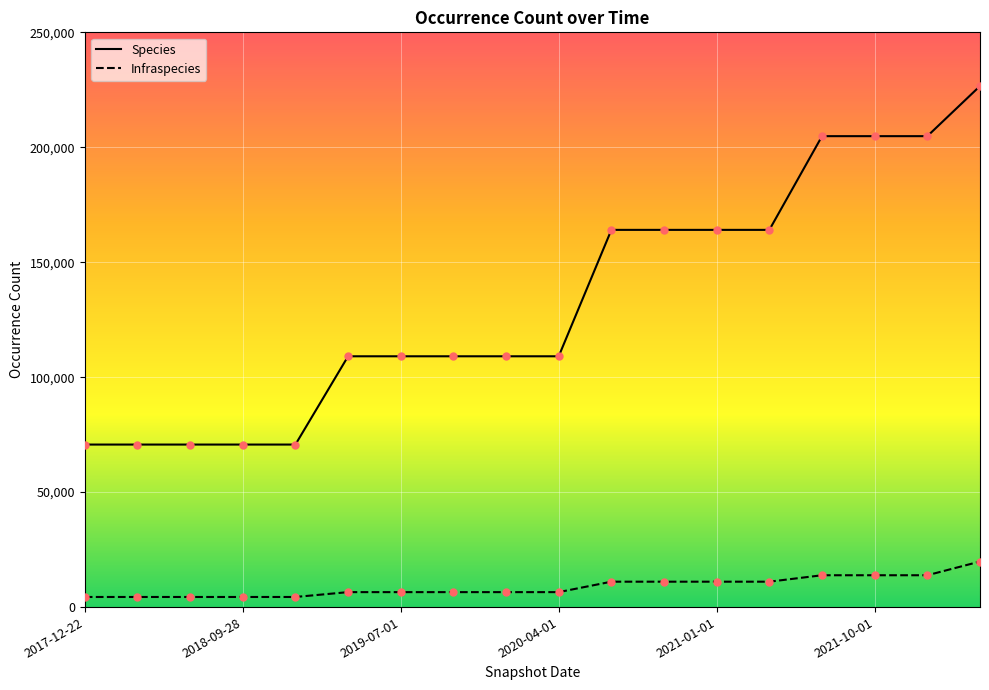

Which series has the largest total across all categories?

Species